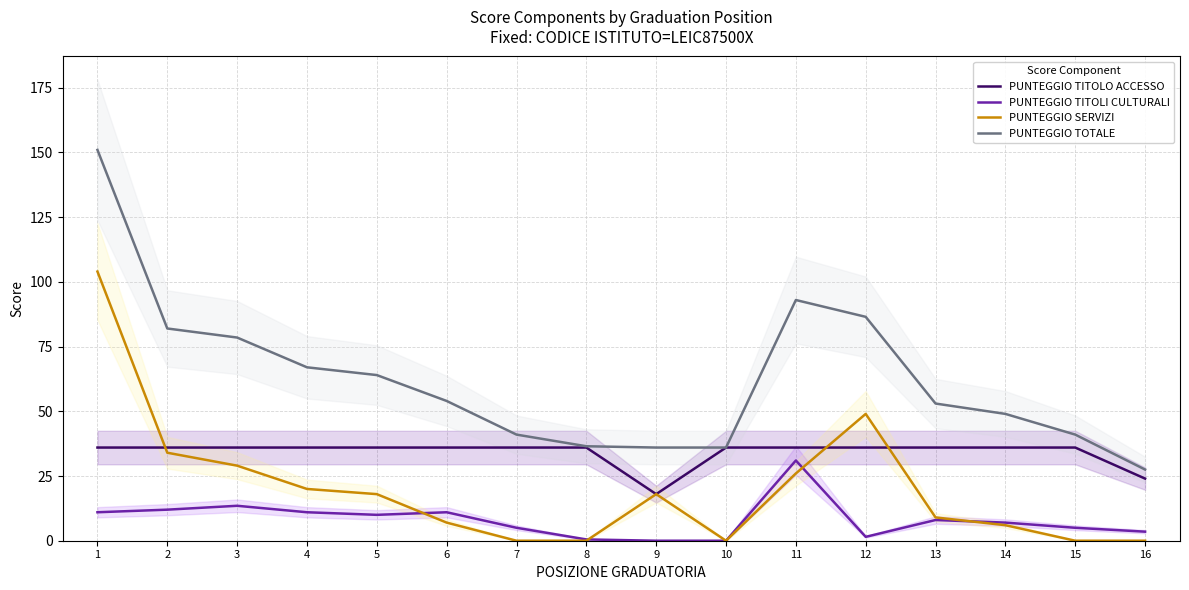

At which category does PUNTEGGIO TITOLI CULTURALI reach its first local valley?

5